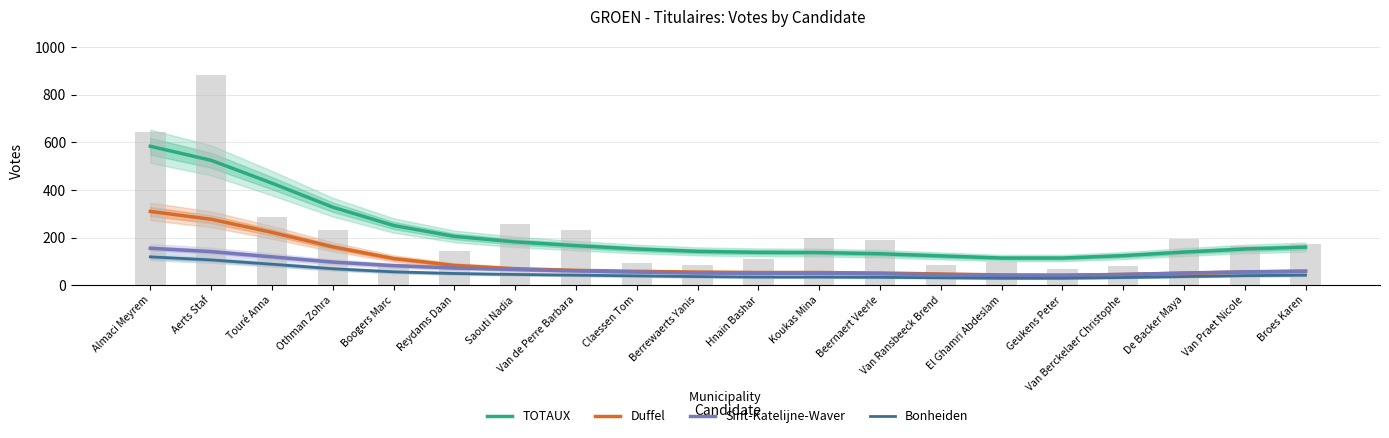

Is it true that Bonheiden equals 36 at De Backer Maya?

True